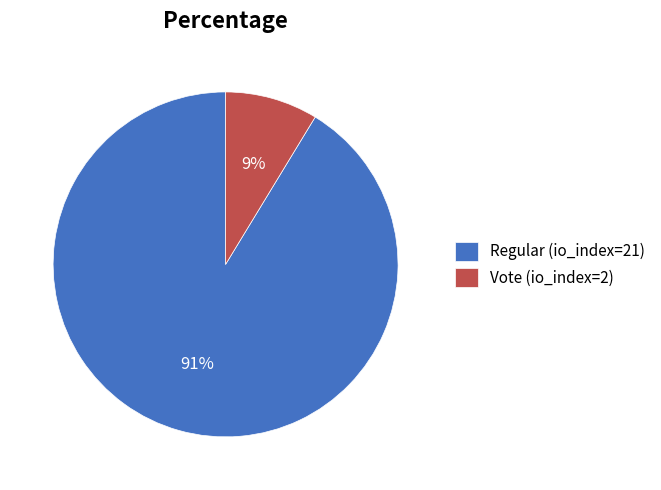

What is the smallest slice in the pie chart?

Vote (io_index=2)